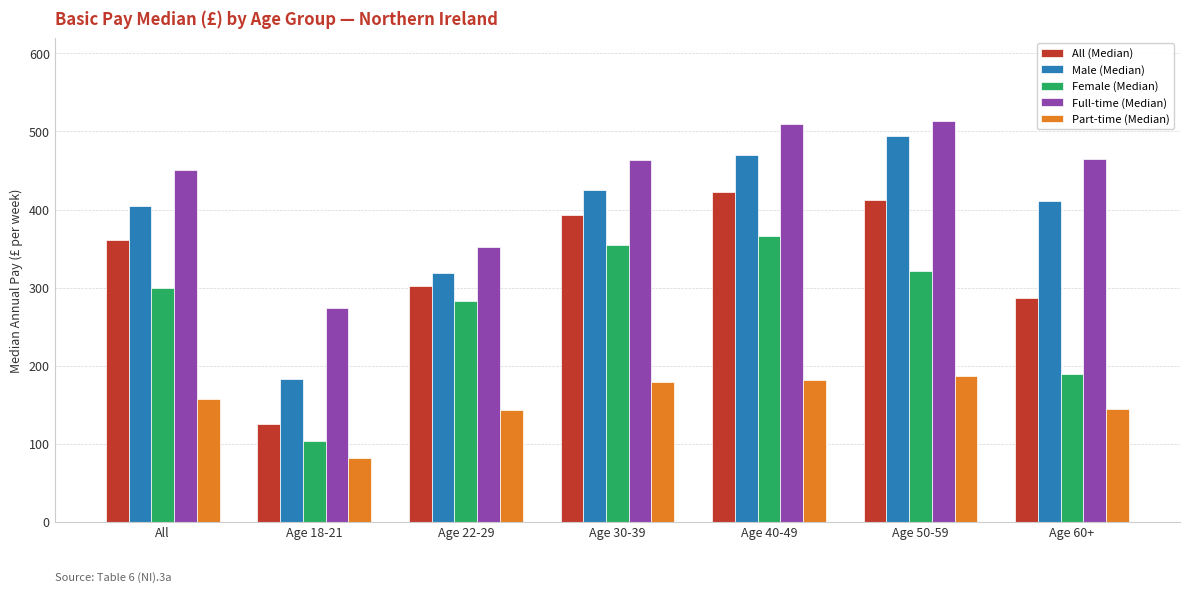

At which label is Male (Median) closest to 339?

Age 22-29